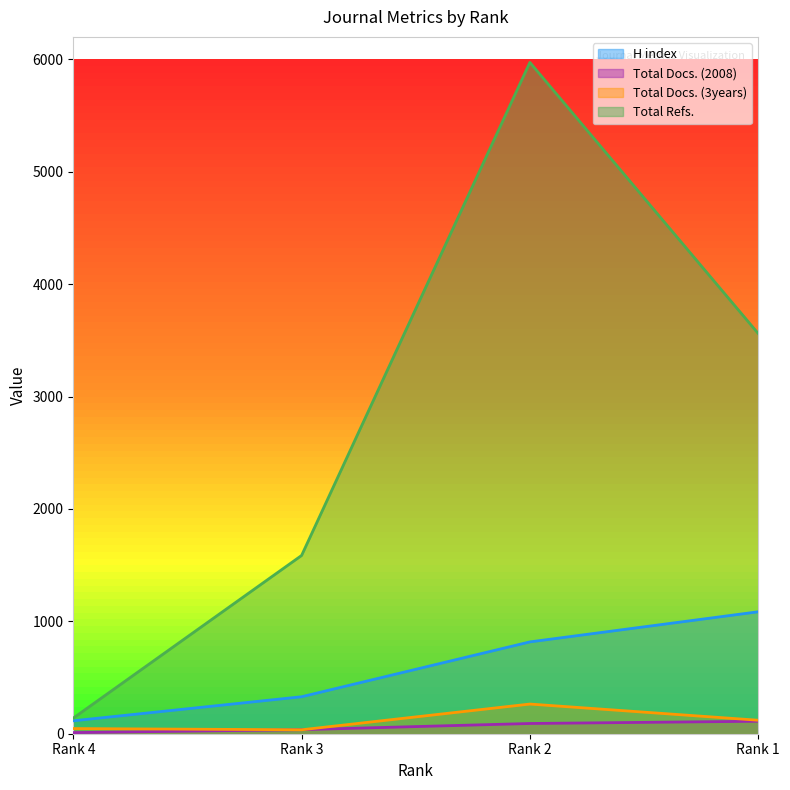

Which series has the largest total across all categories?

Total Refs.